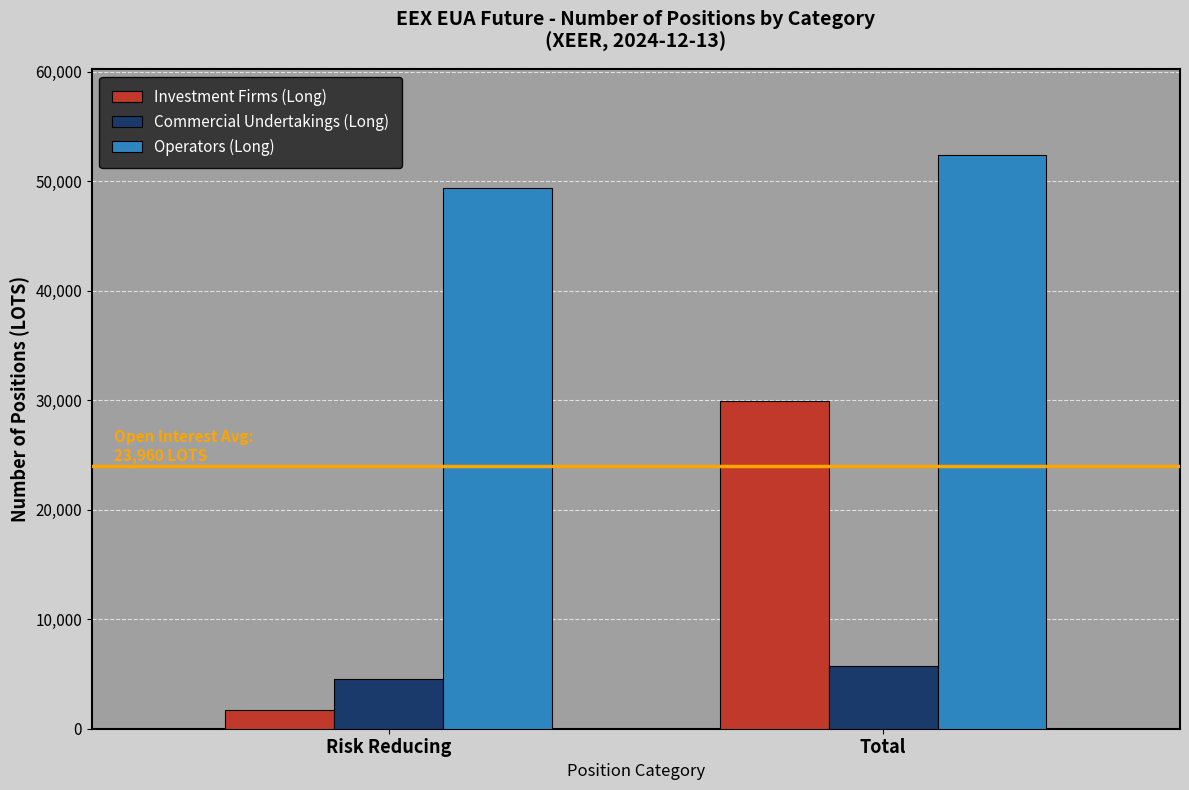

Which series has the largest range (max minus min)?

Investment Firms (Long)